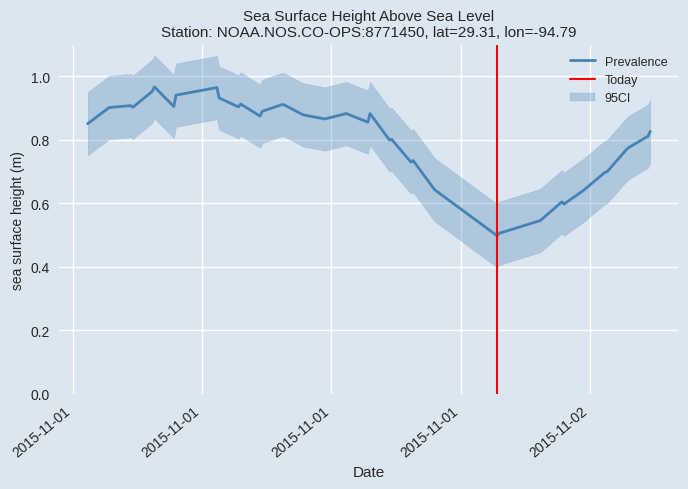

At 2015-11-01T01:42:00Z, list the series in order from smallest to largest.

ci_lower, sea_surface_height_above_sea_level, ci_upper